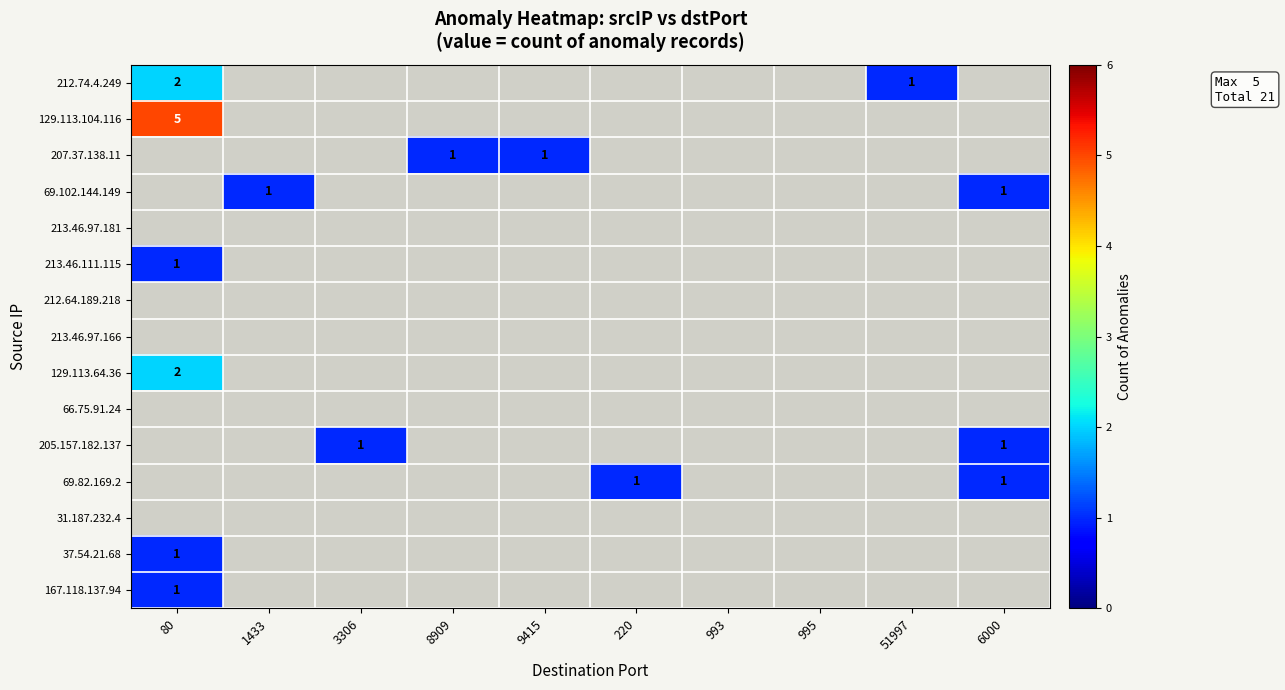

Is the value of 66.75.91.24 at 220 greater than the value of 167.118.137.94 at 220?

No